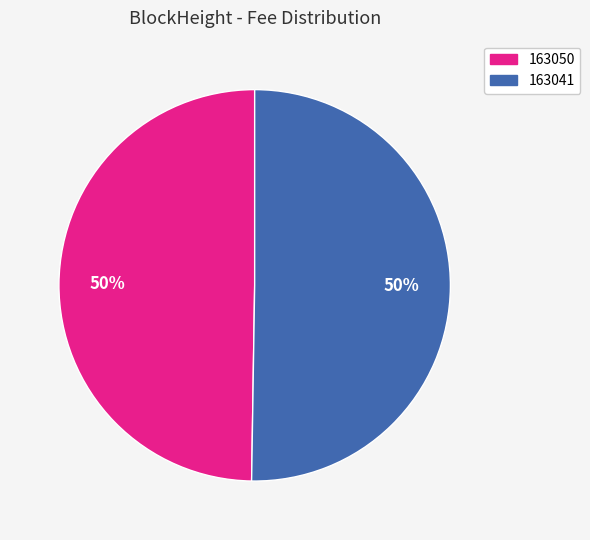

Do 163050 and 163041 together represent more than half of the pie?

Yes